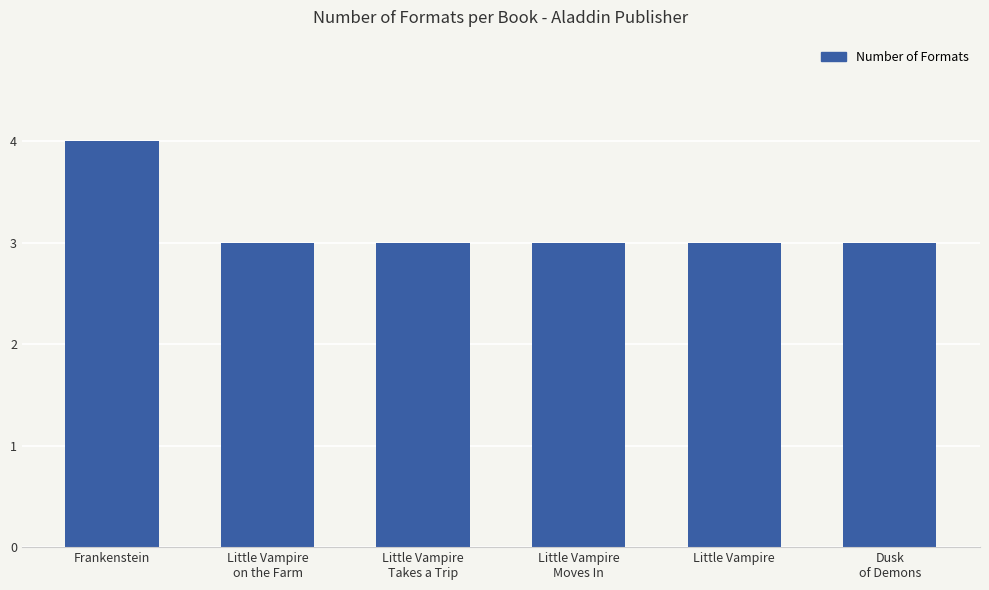

What is the sum of all values?

19